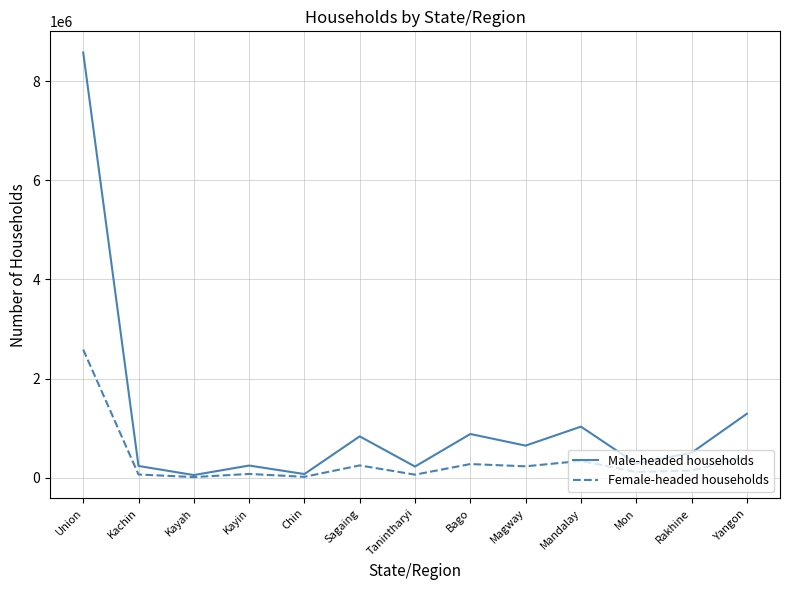

Which series changed the most between Kachin and Kayah?

Male-headed households